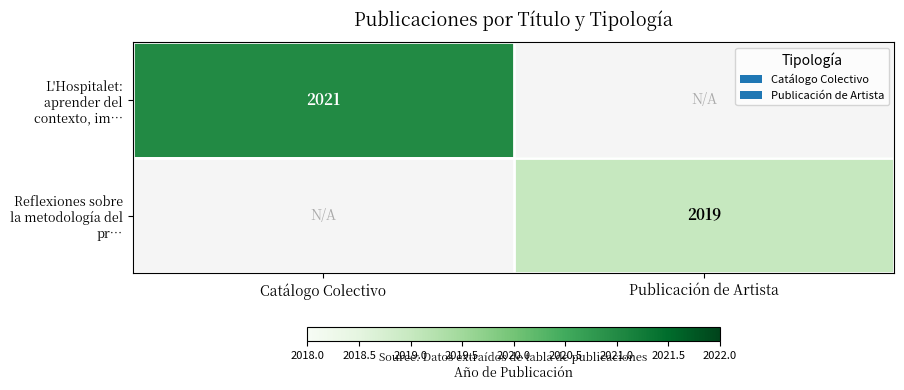

Is the value of L'Hospitalet: aprender del contexto, im… at Catálogo Colectivo greater than the value of Reflexiones sobre la metodología del pr… at Publicación de Artista?

Yes